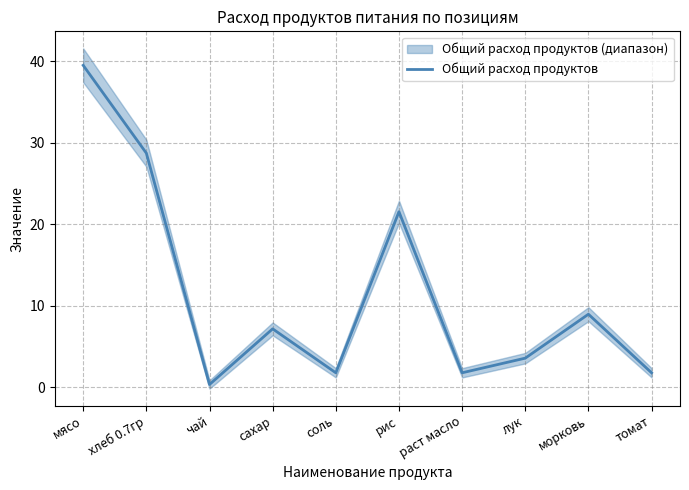

The value at морковь is 9.0. True or false?

True